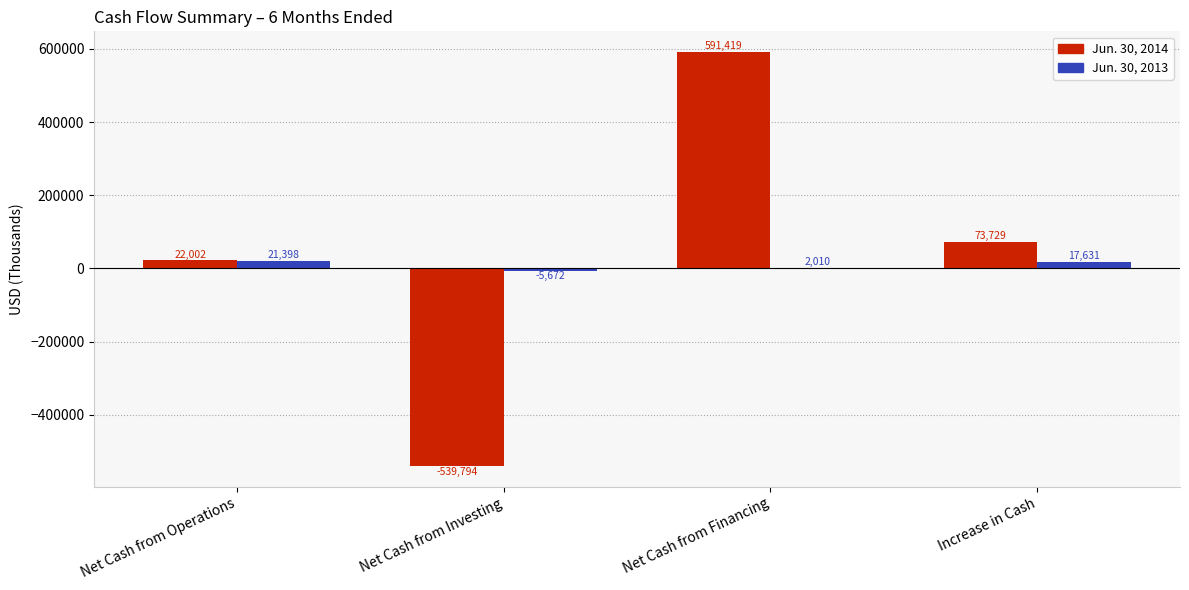

Is it true that Jun. 30, 2014 equals 591419 at Net Cash from Financing?

True